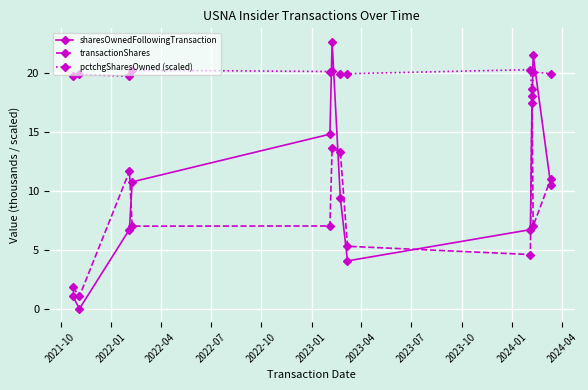

What is the difference between the maximum and minimum values in the sharesOwnedFollowingTransaction series?

22.6